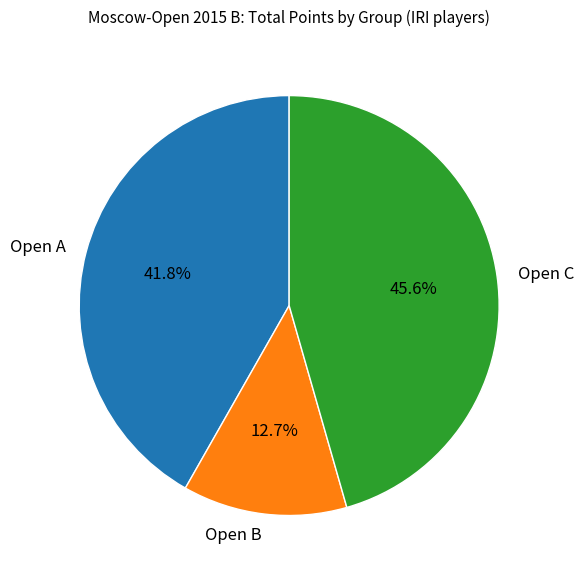

Is there a majority slice in this chart?

No